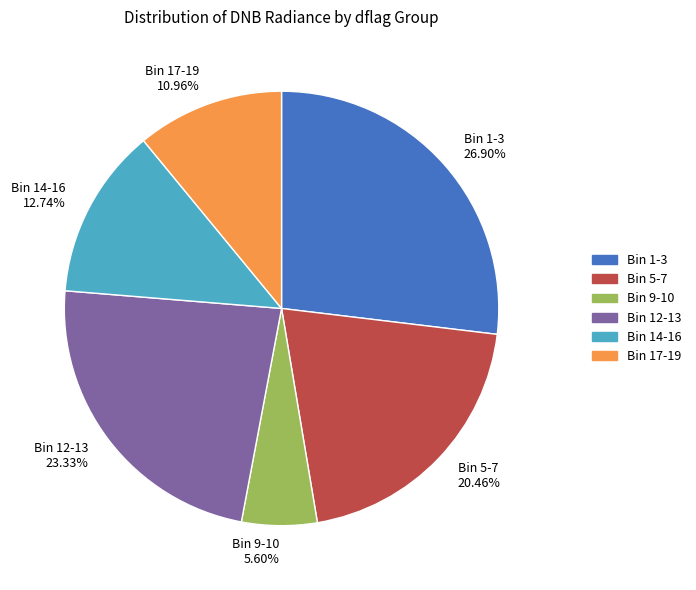

Which category has the smallest portion of the pie?

Bin 9-10